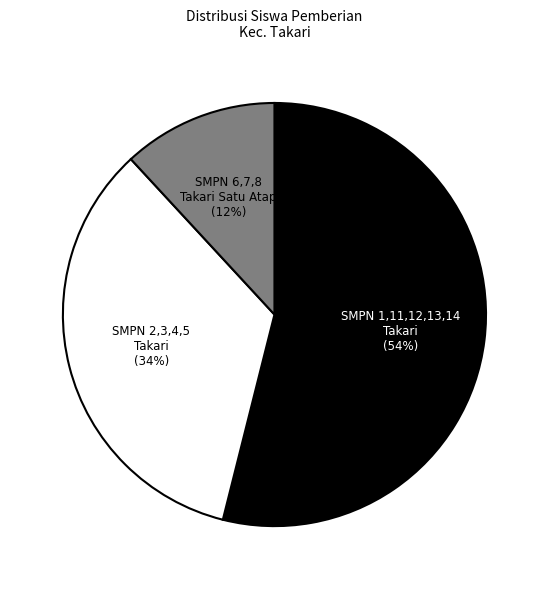

To the nearest percent, what is the average slice percentage?

33%